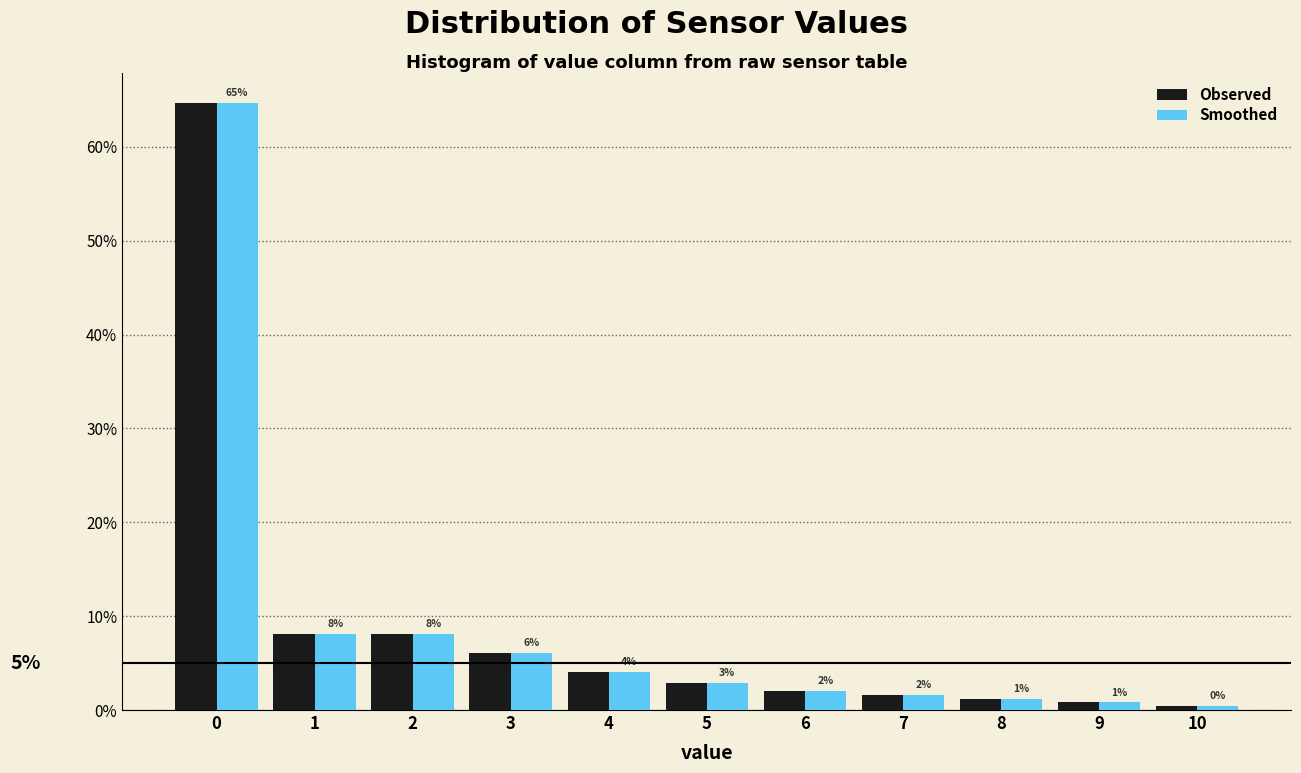

What are all the series names shown in the legend?

Observed, Smoothed